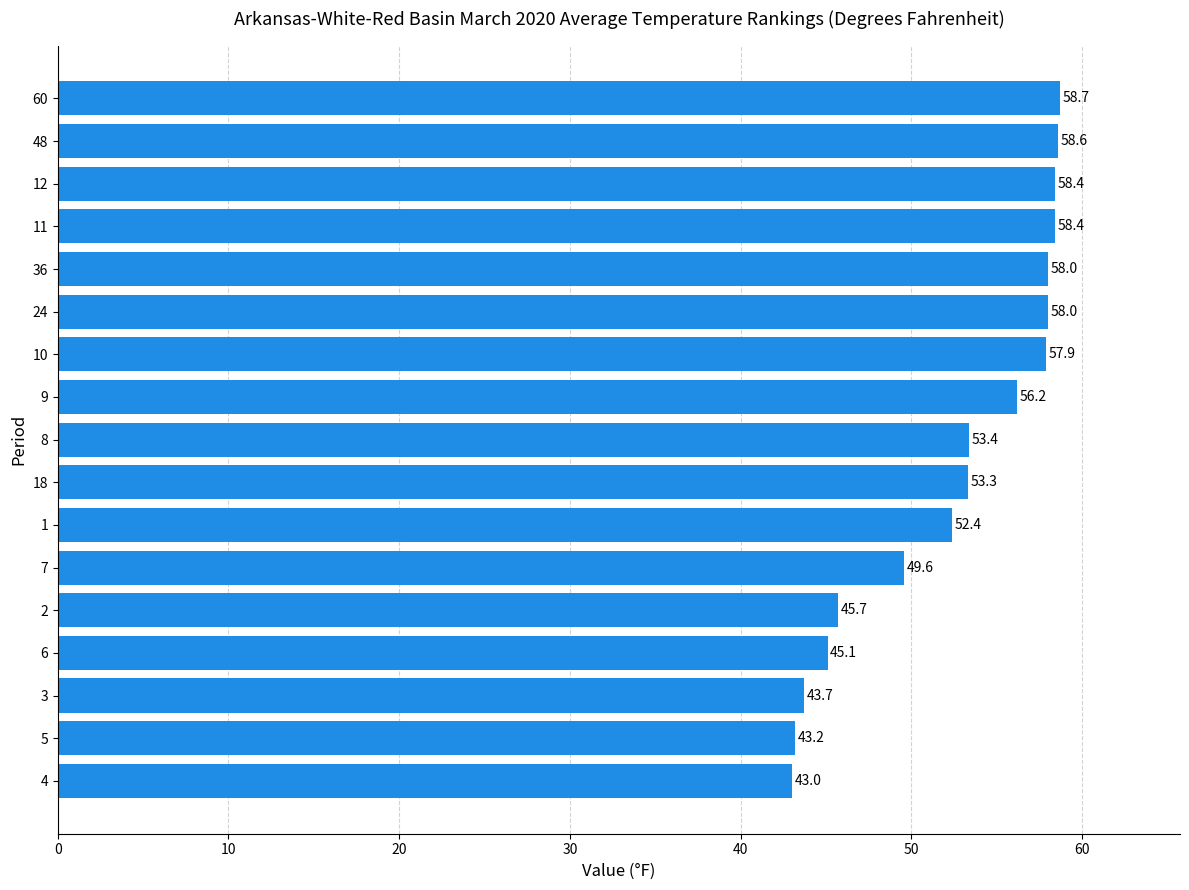

True or false: the data shows 15.5 at 3.

False